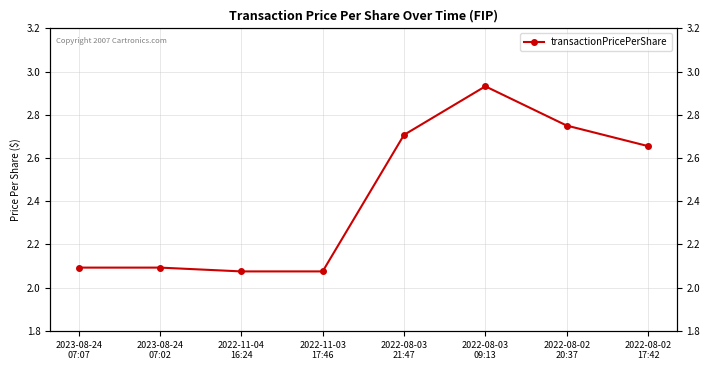

At which label is the value closest to 2?

2022-11-04
16:24